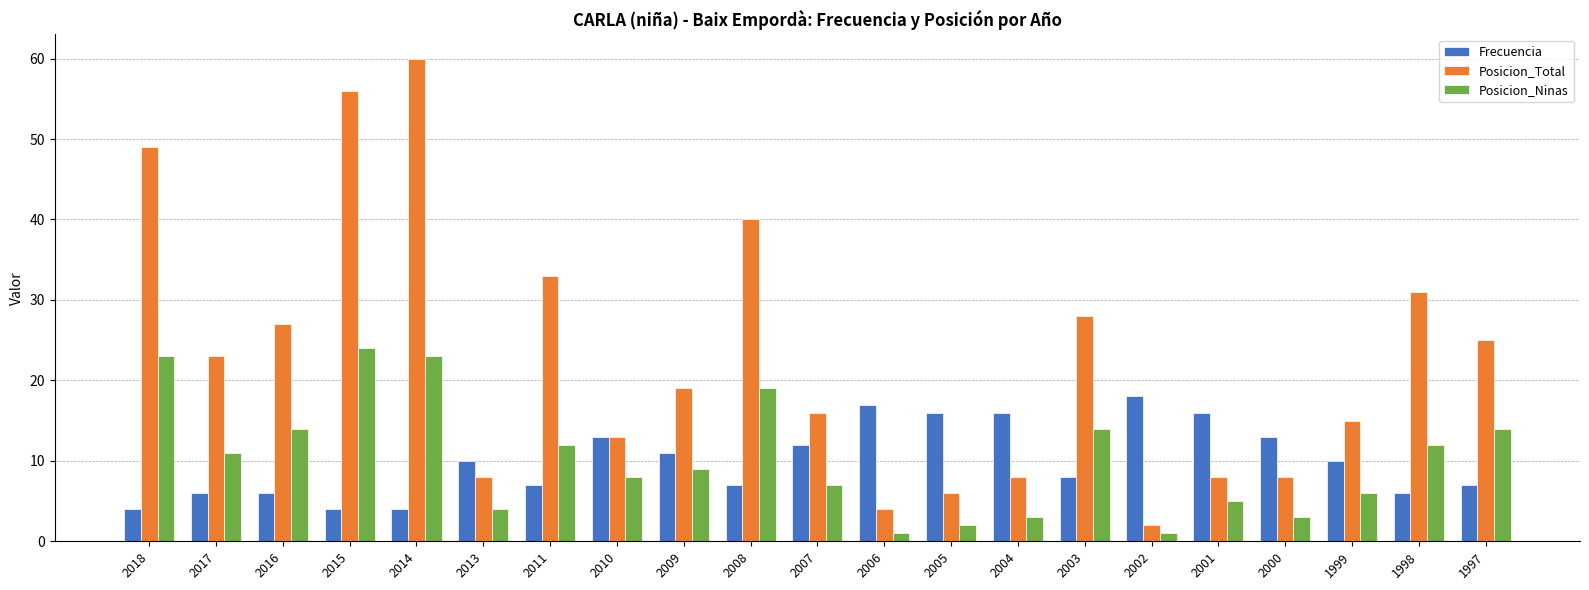

What is the value of the Posicion_Total bar at the 13th from the left?

6